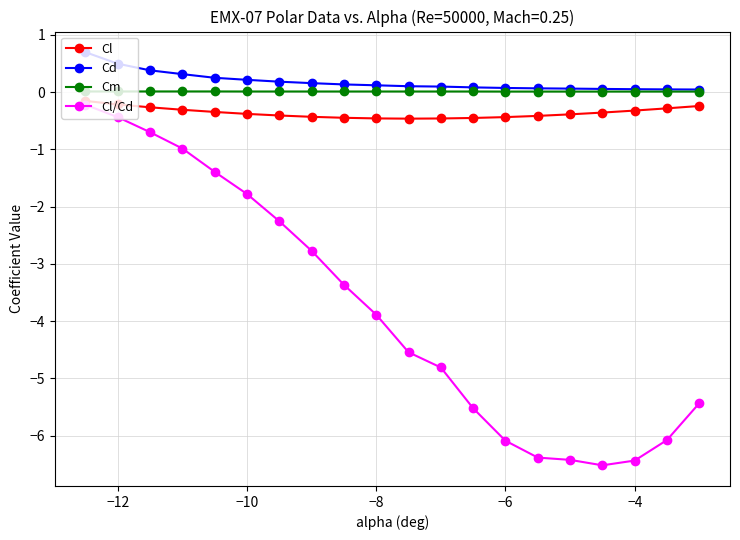

Which series has the largest range (max minus min)?

Cl/Cd